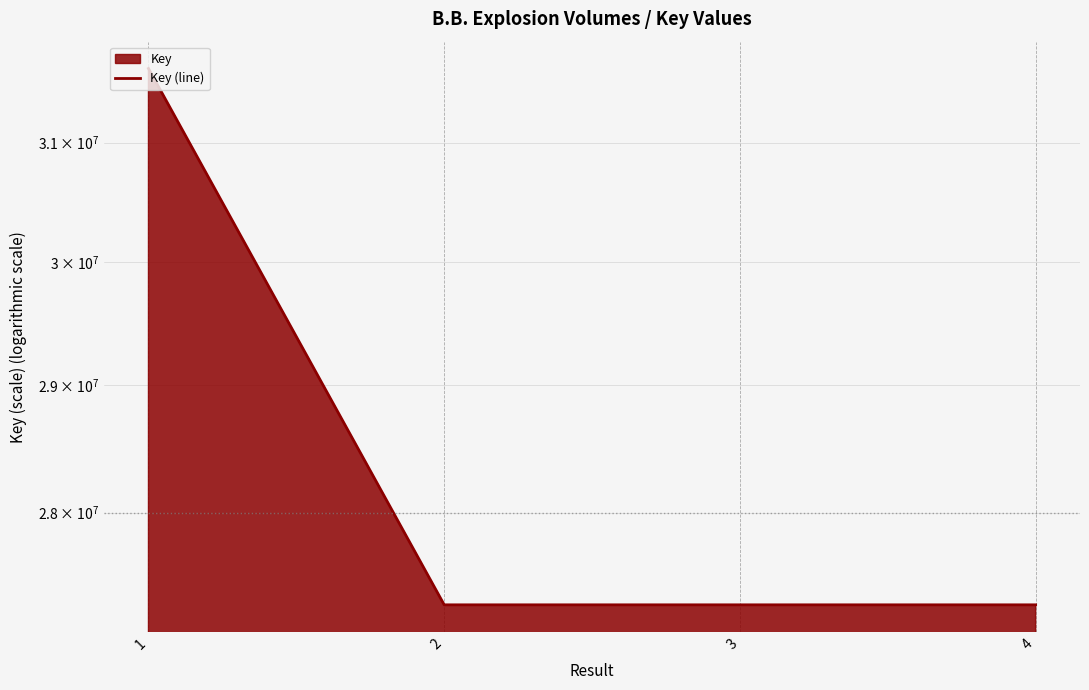

At which label does the data first exceed 27298911?

1